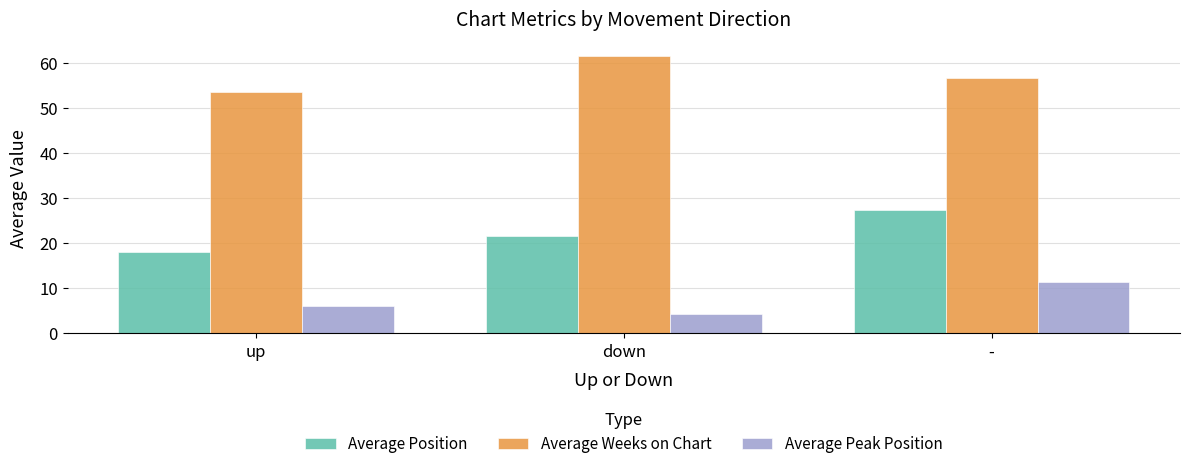

Which category has the highest value across all series?

down